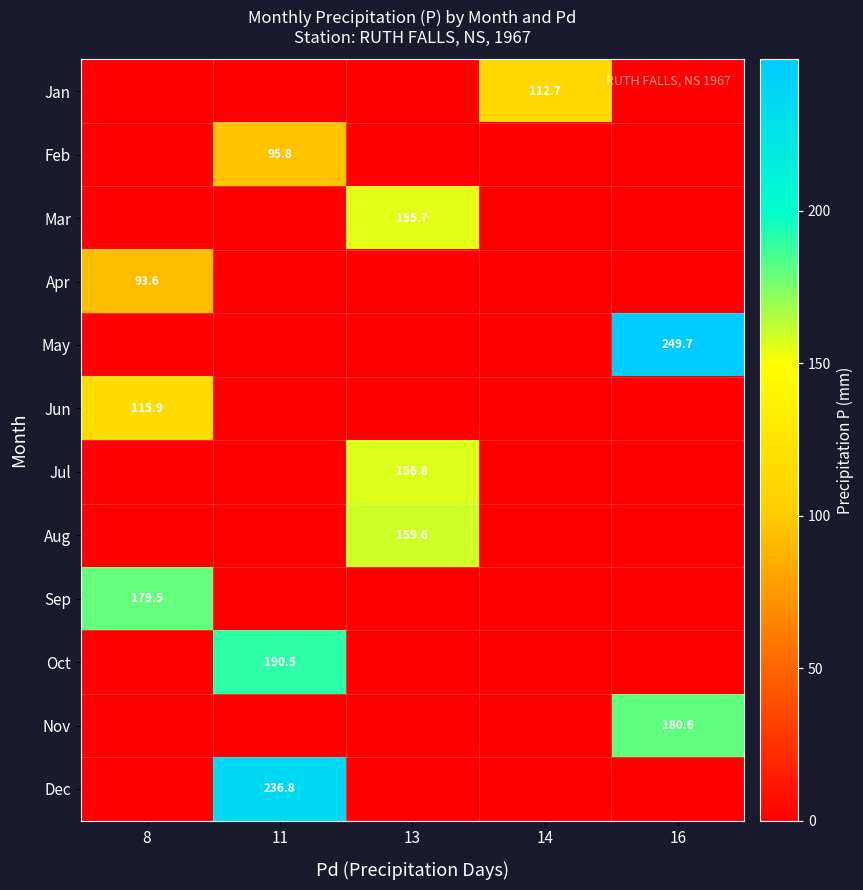

True or false: row_0 has a value of 0.0 at 13.

True